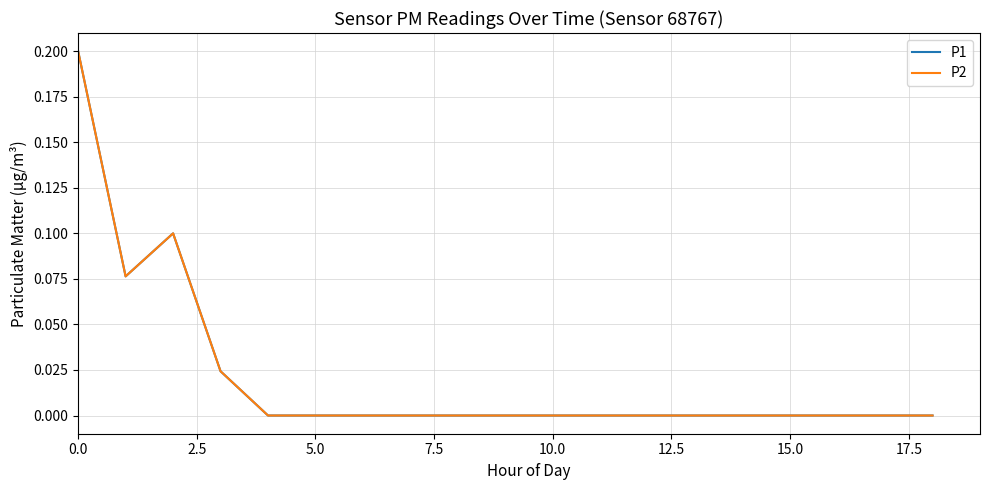

Does the chart have visible grid lines?

Yes